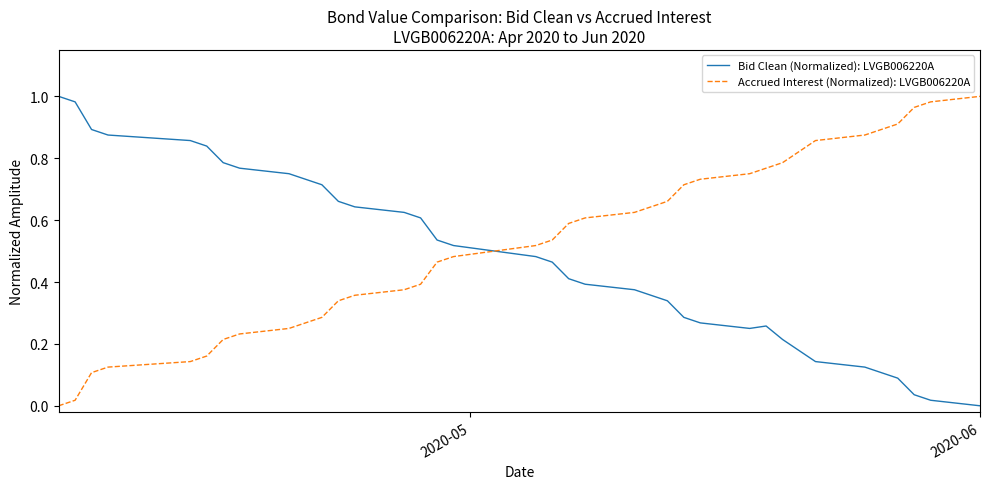

How many times do Bid Clean (Normalized): LVGB006220A and Accrued Interest (Normalized): LVGB006220A cross each other?

1